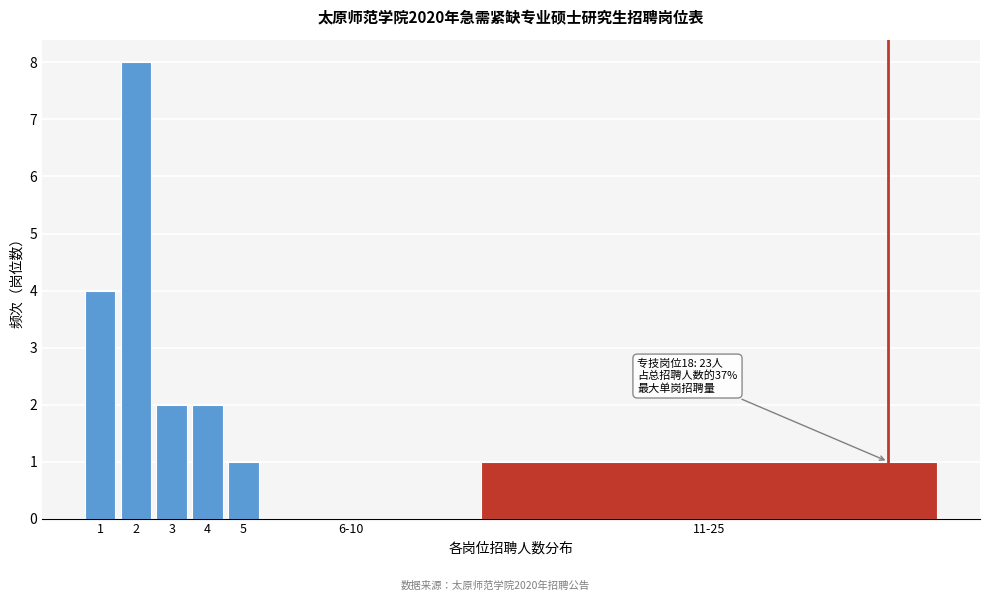

Reading right to left, extract all data points from this chart.

11-25=1	6-10=0	5=1	4=2	3=2	2=8	1=4